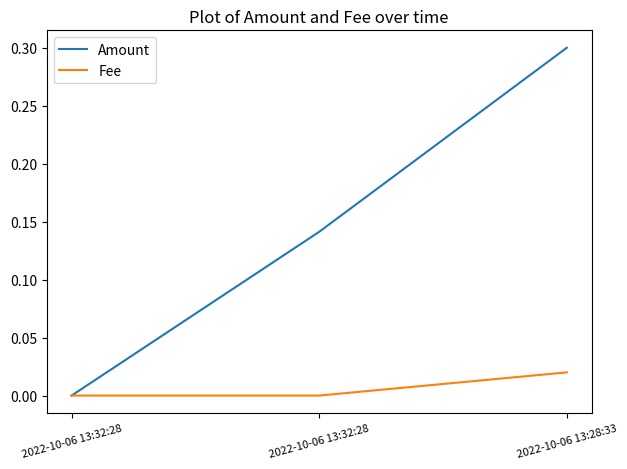

Is this an area chart (filled region under the line)?

No